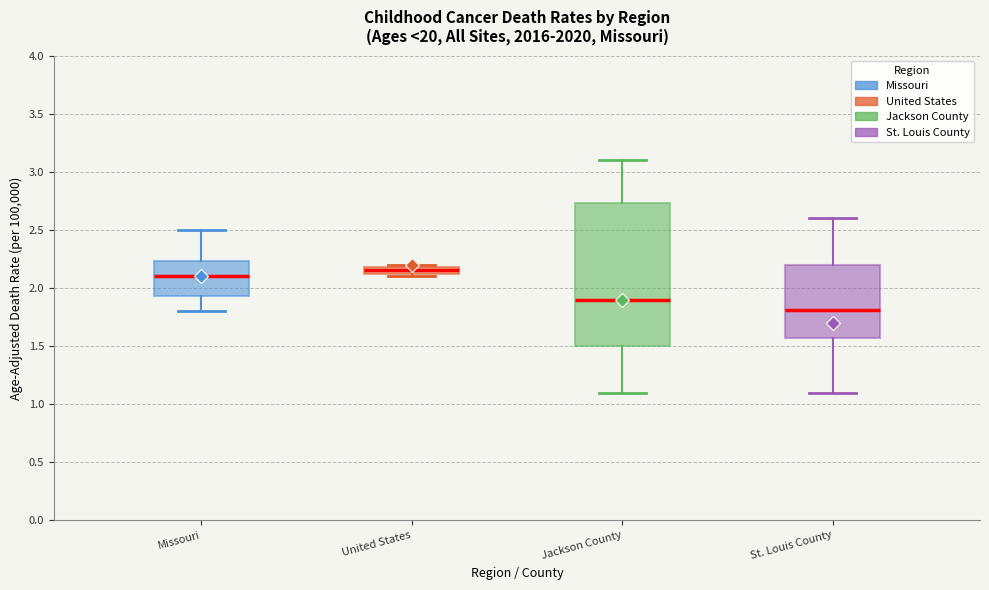

Where does the lower whisker of the box for Jackson County end on the y-axis? The values are not printed on the chart, so give them approximately, as read against the axis.

1.10